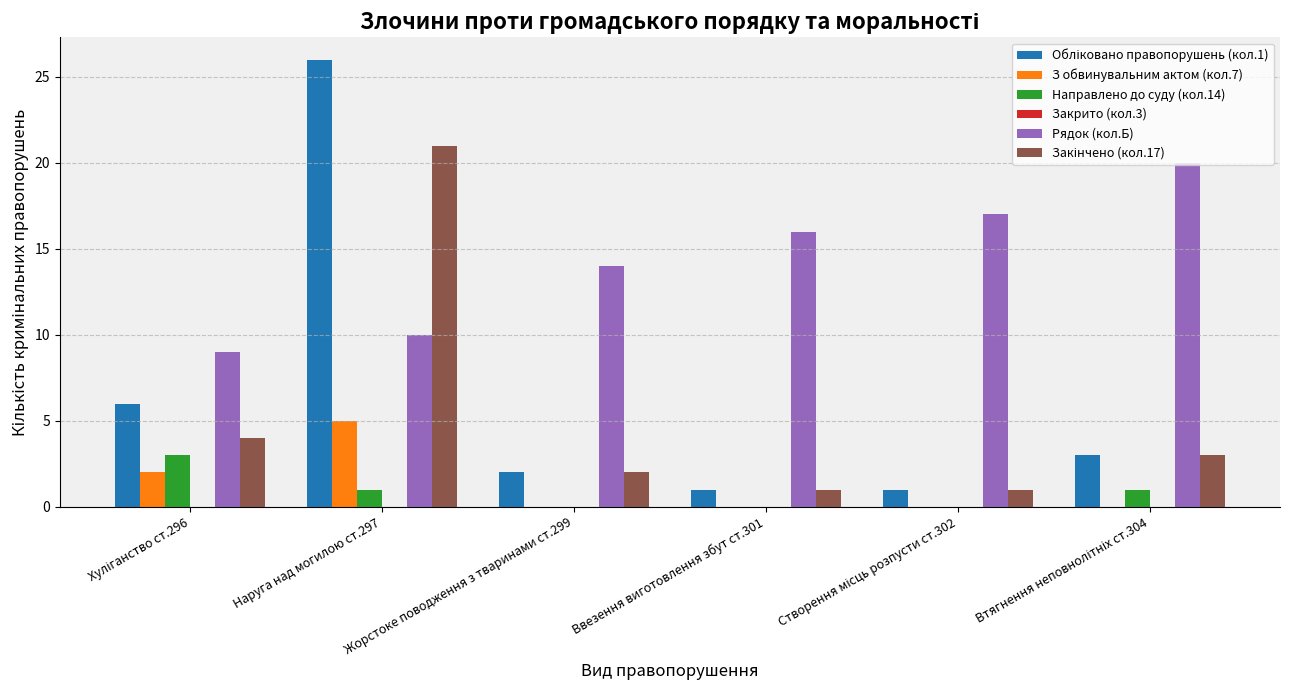

At which category is the sum across all series the highest?

Наруга над могилою ст.297